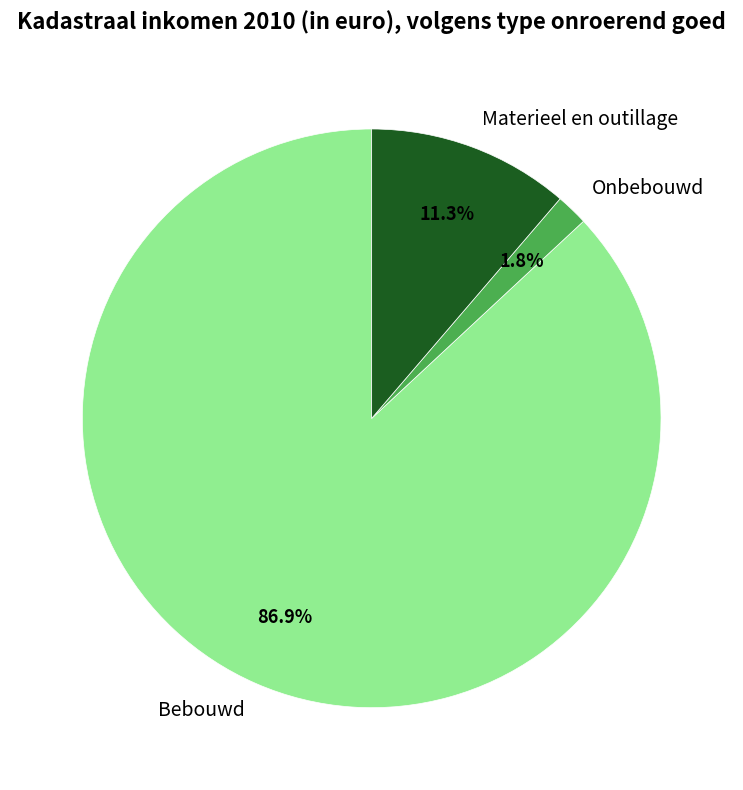

What percentage do Onbebouwd and Materieel en outillage together represent?

13.1%